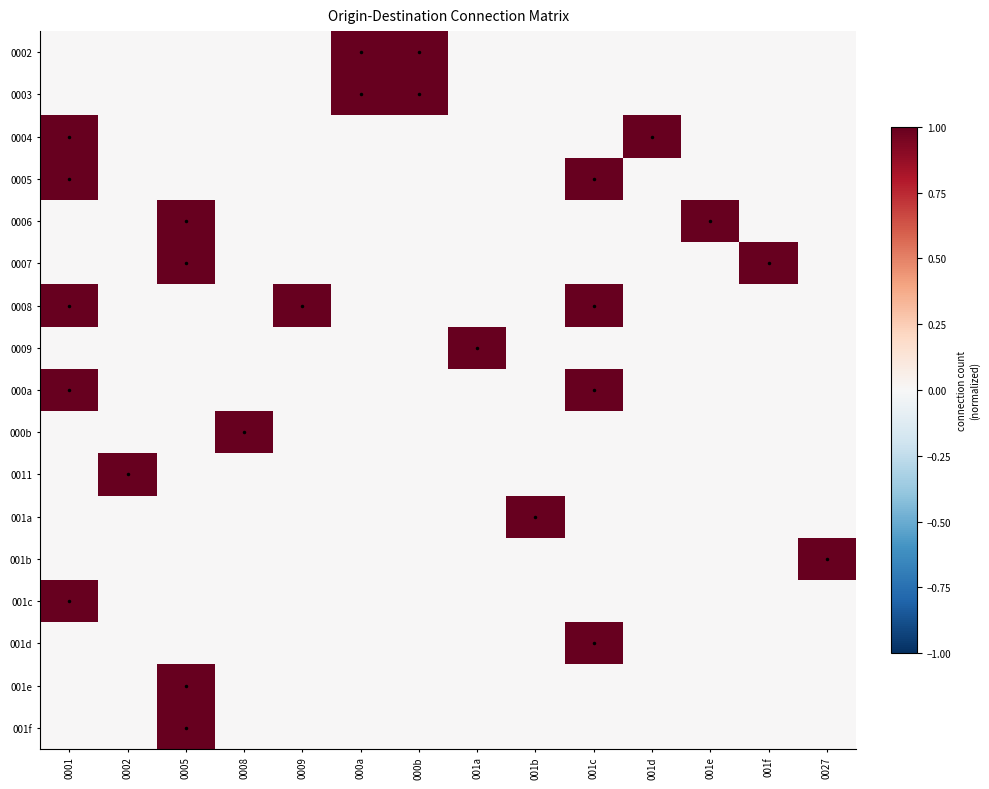

How many data points does each series have?

14